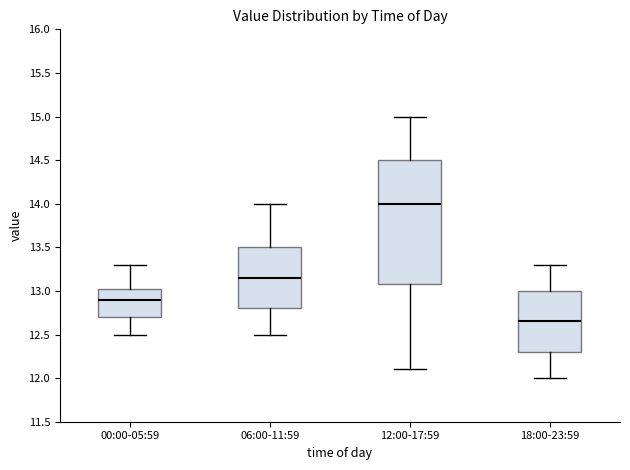

Where does the median line of the box for 00:00-05:59 sit on the y-axis? The values are not printed on the chart, so give them approximately, as read against the axis.

12.90